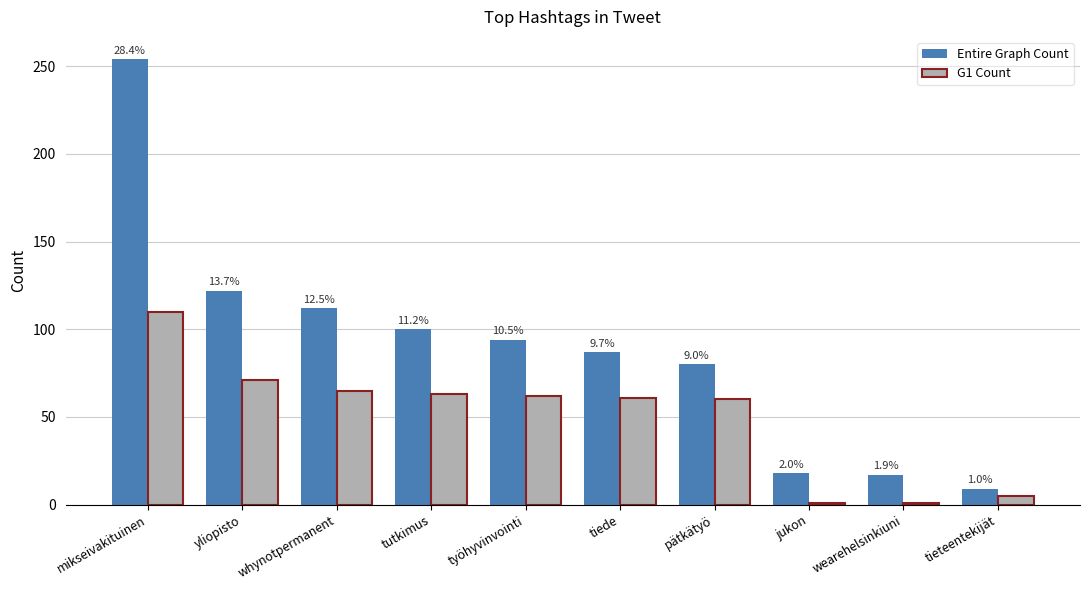

Are the bars horizontal?

No